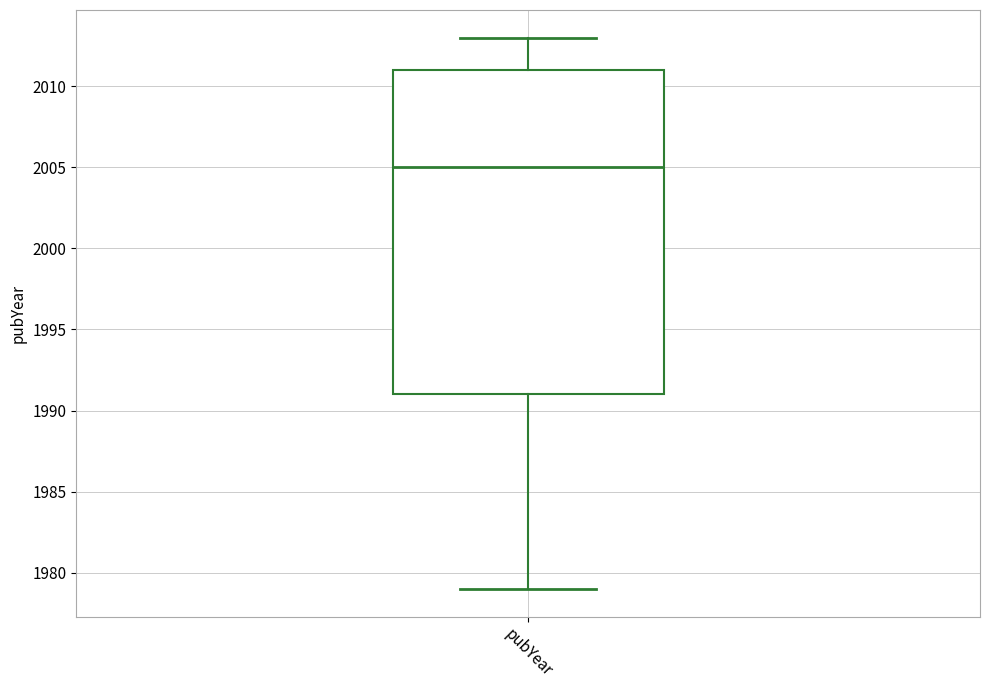

Where does the upper whisker of the box for pubYear end on the y-axis? The values are not printed on the chart, so give them approximately, as read against the axis.

2013